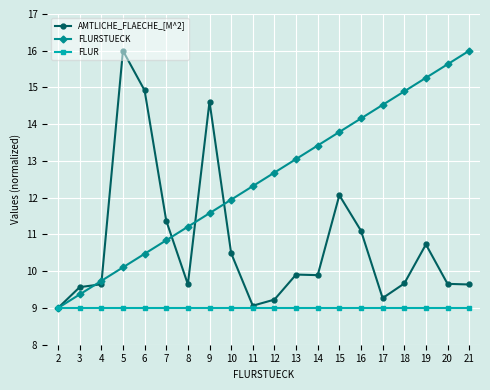

Between 5 and 12, which series saw the biggest shift?

AMTLICHE_FLAECHE_[M^2]